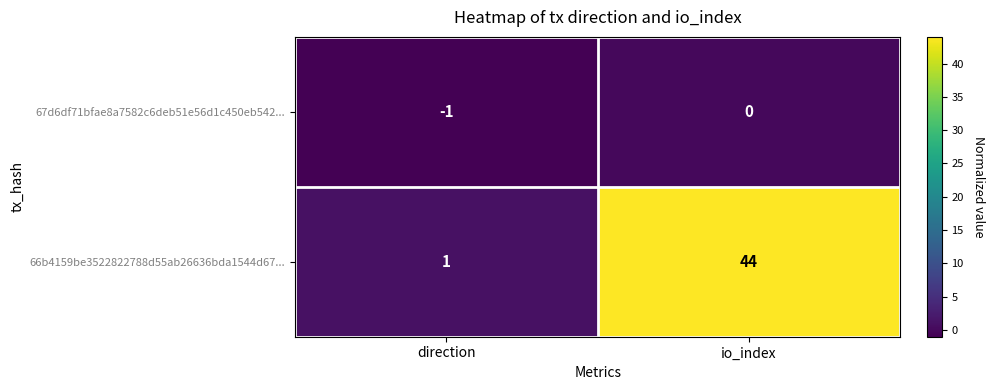

What is the total value across all series at io_index?

44